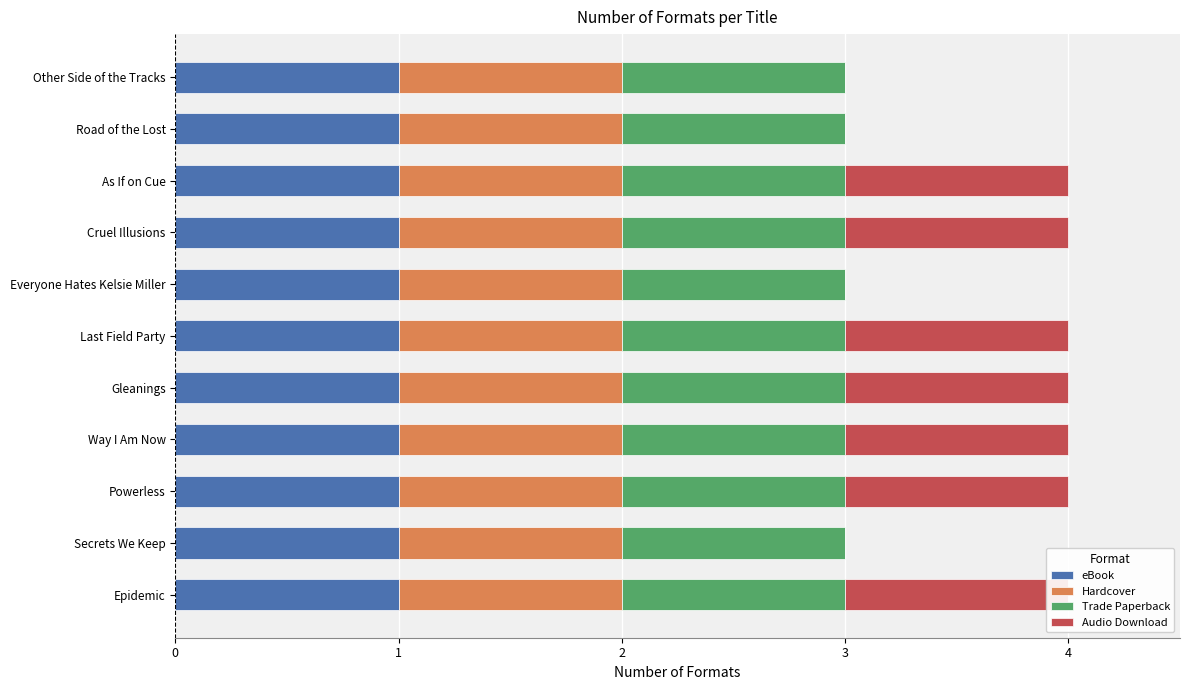

What is the difference between the Audio Download values at Everyone Hates Kelsie Miller and Powerless?

1.0